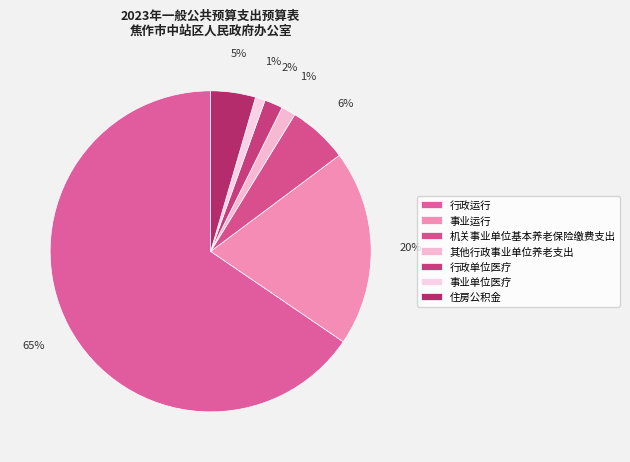

How many slices are in this pie chart?

7